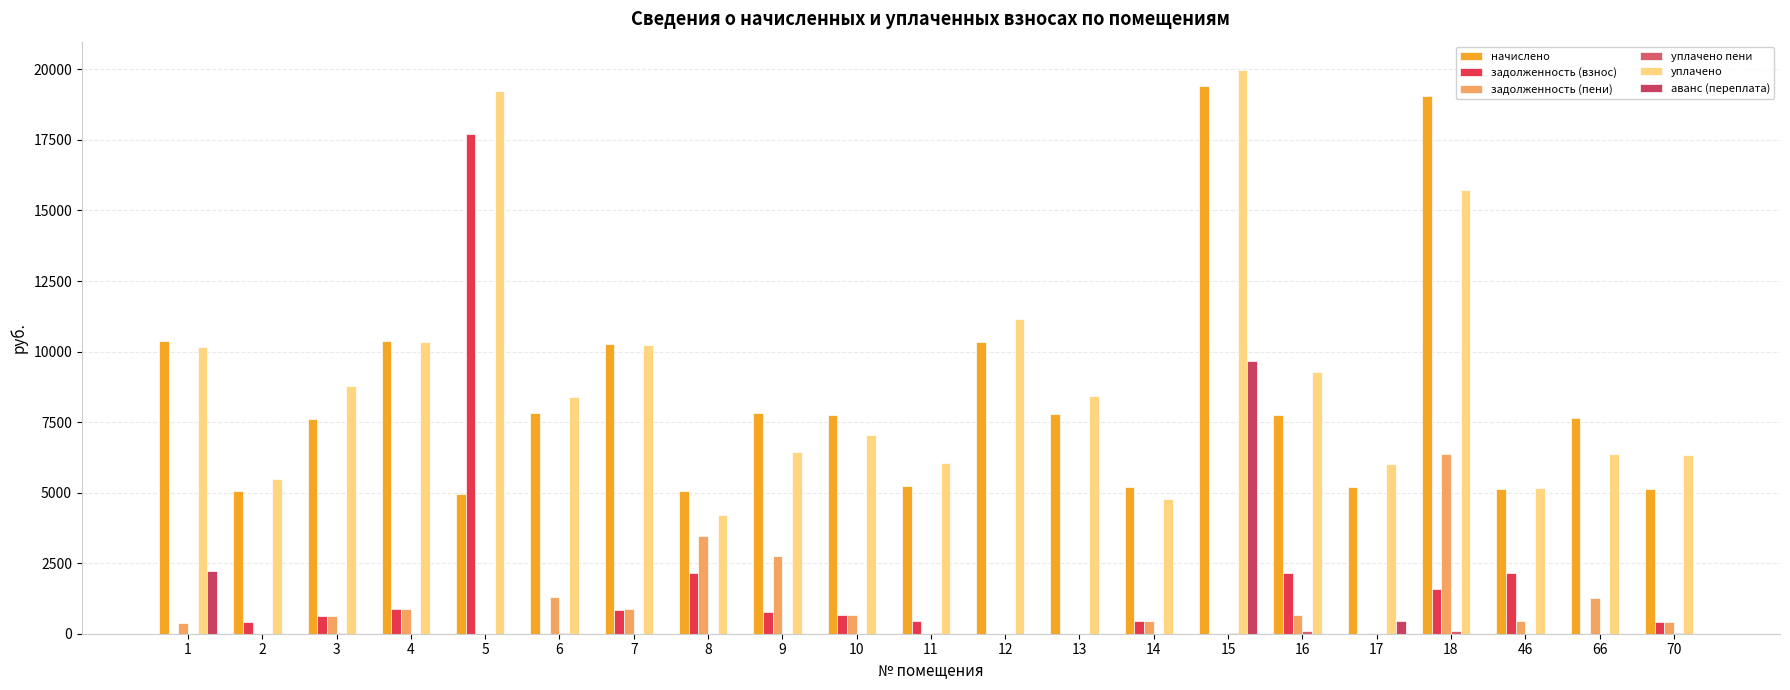

Count the number of data series in this chart.

6